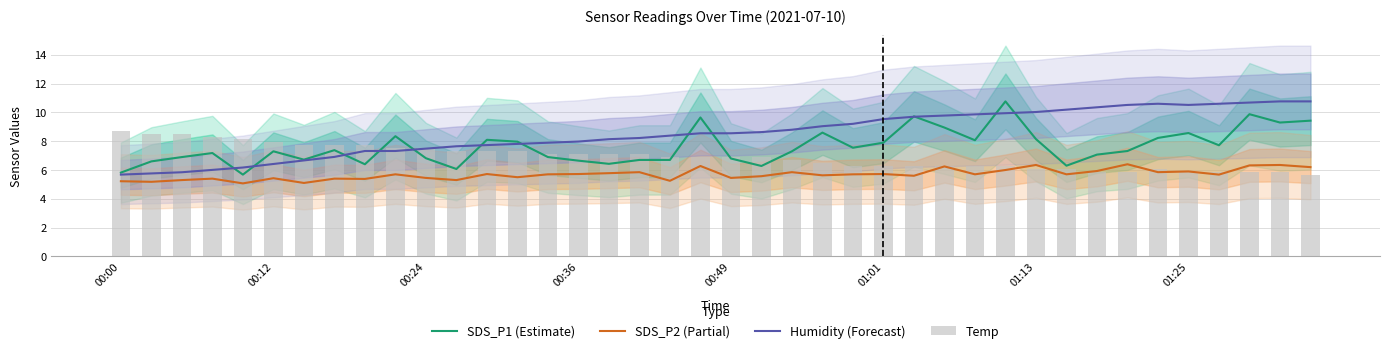

True or false: SDS_P2 (Partial) has a value of 3.1 at 8.

False